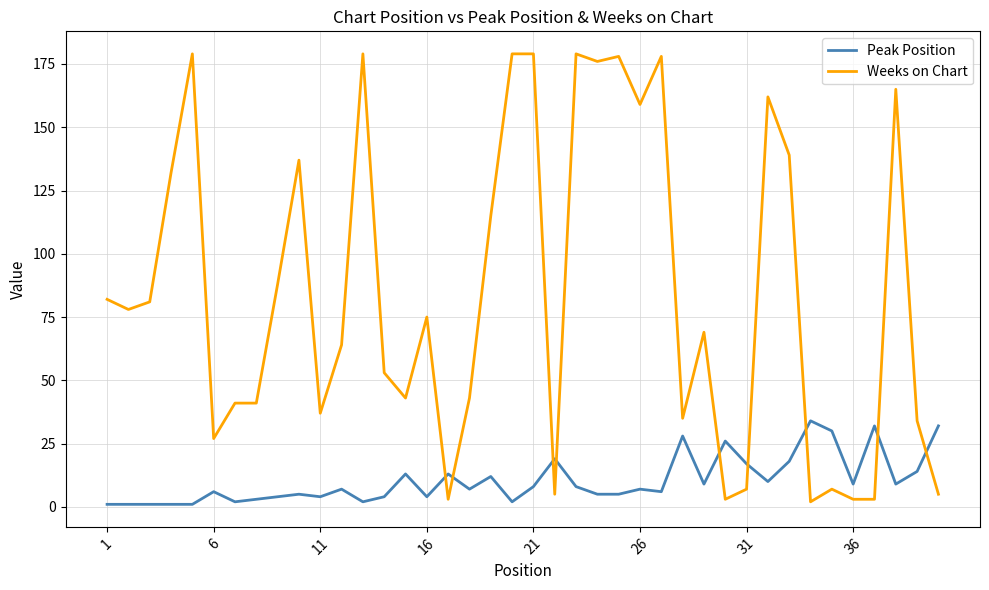

Which series has the largest total across all categories?

Weeks on Chart